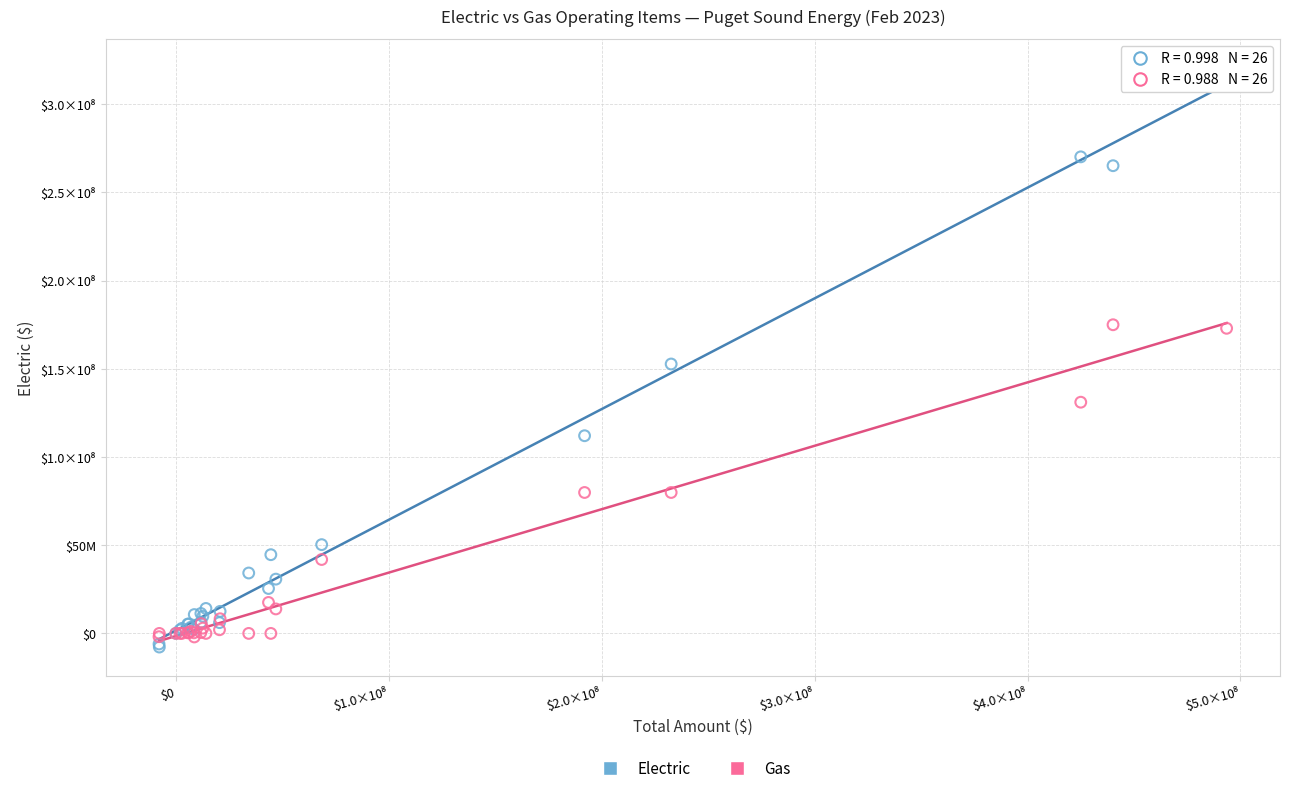

Which series contains the highest Y value?

Electric